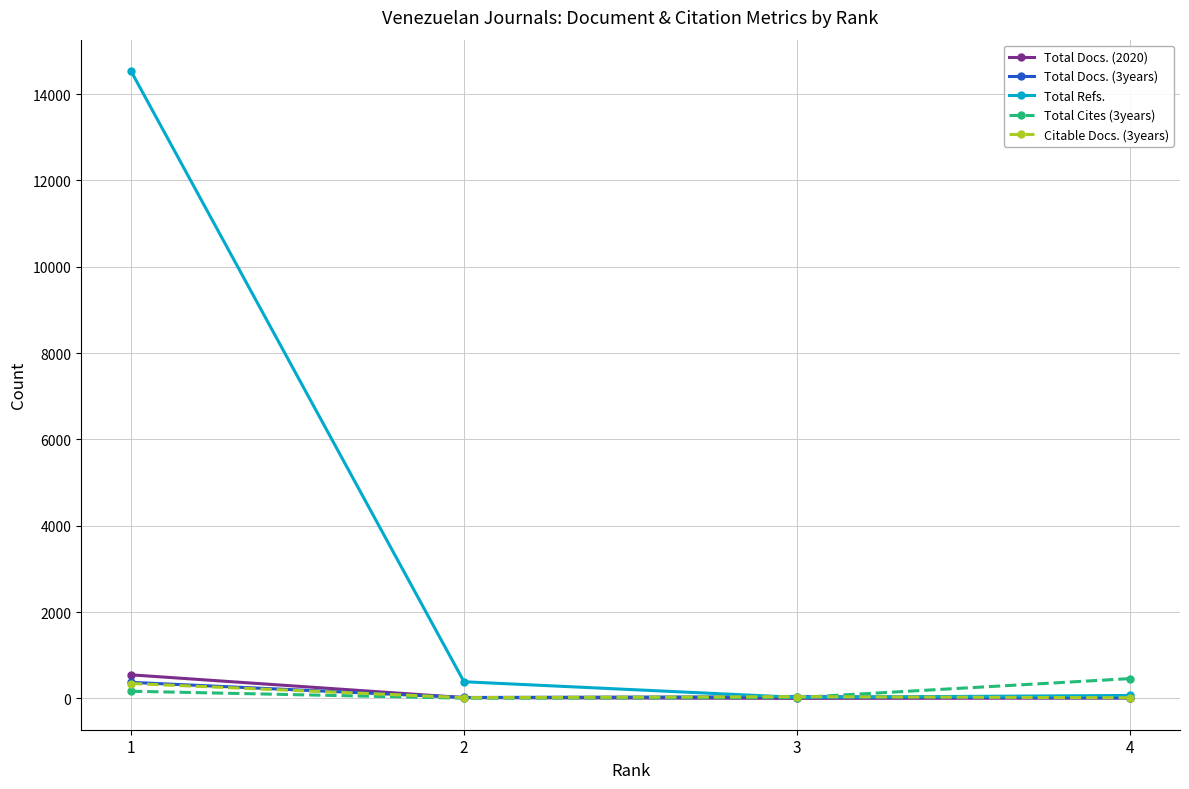

Which series changed the most between 3 and 4?

Total Cites (3years)